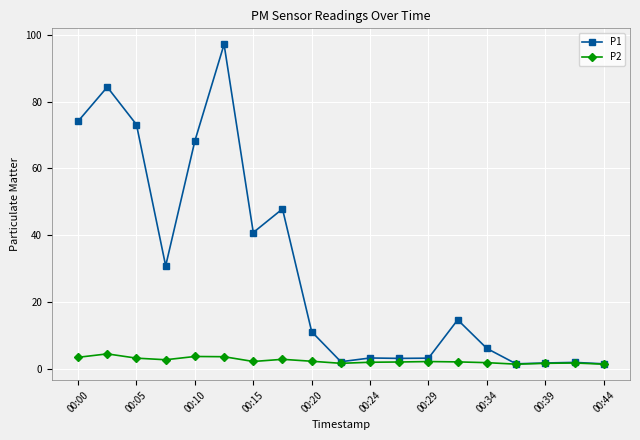

How many lines are shown in the chart?

2